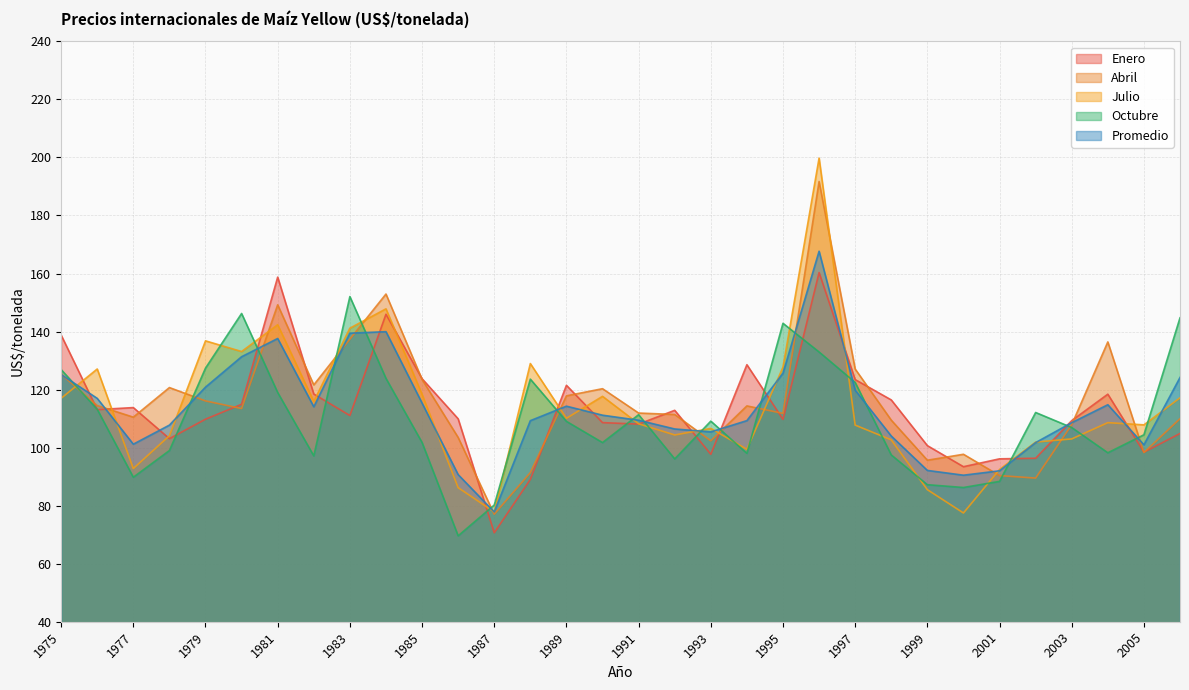

What is the approximate value of Octubre at 1992?

96.1